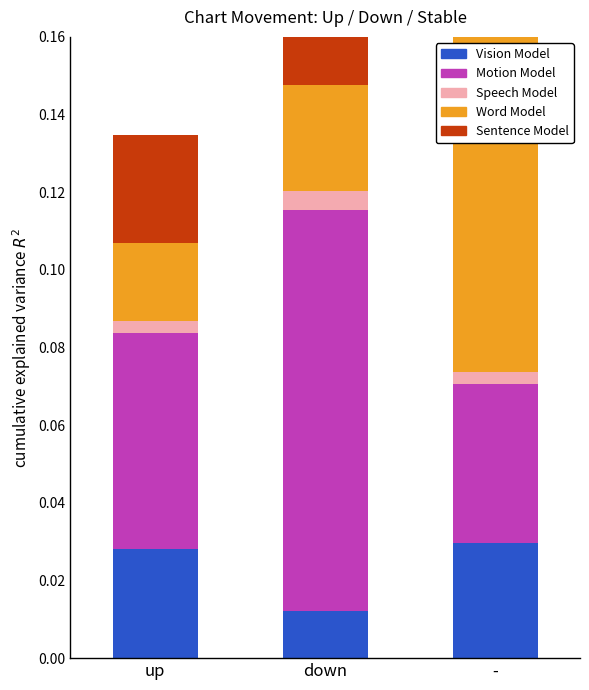

What is the difference between the highest and lowest values at -?

0.1